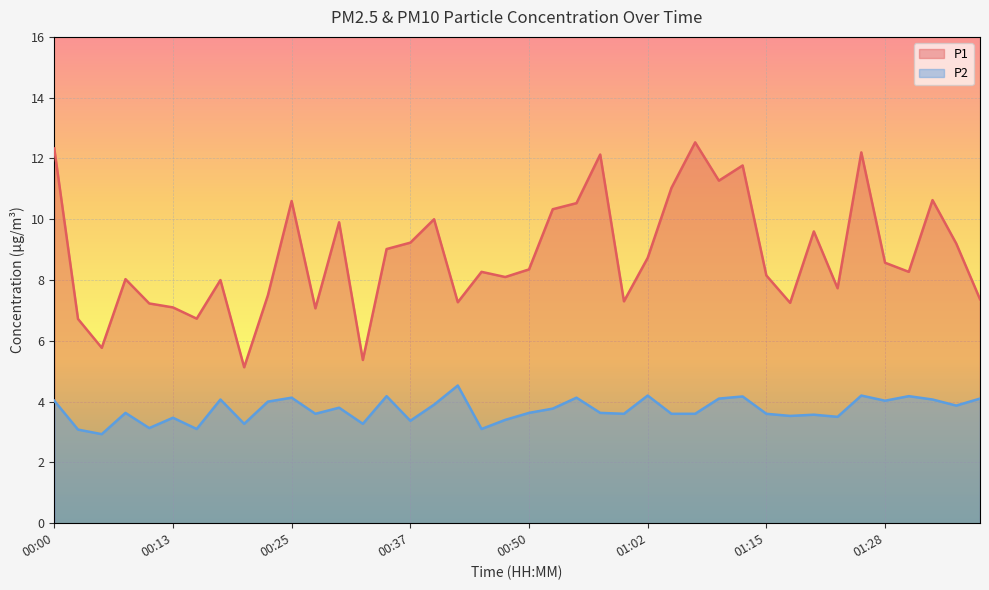

Which series has the widest spread of values?

P1